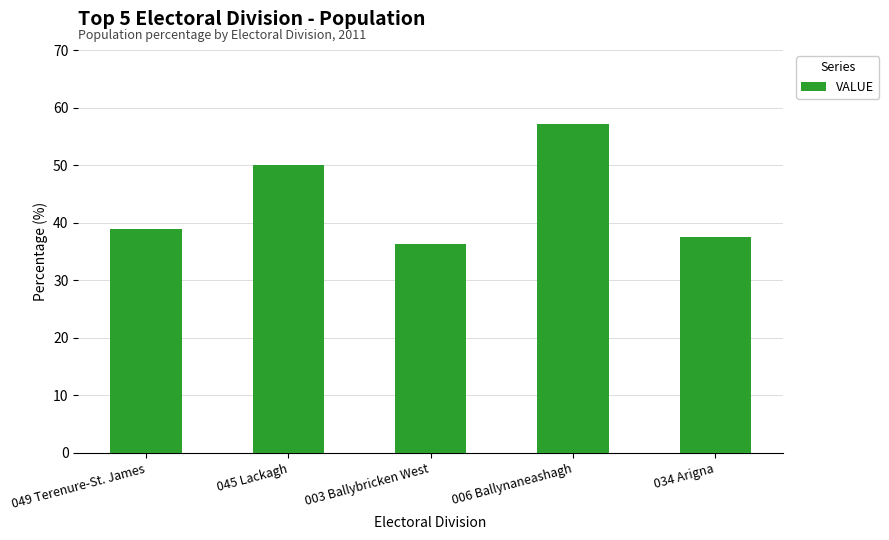

What is the change in value from 045 Lackagh to 034 Arigna?

-12.5